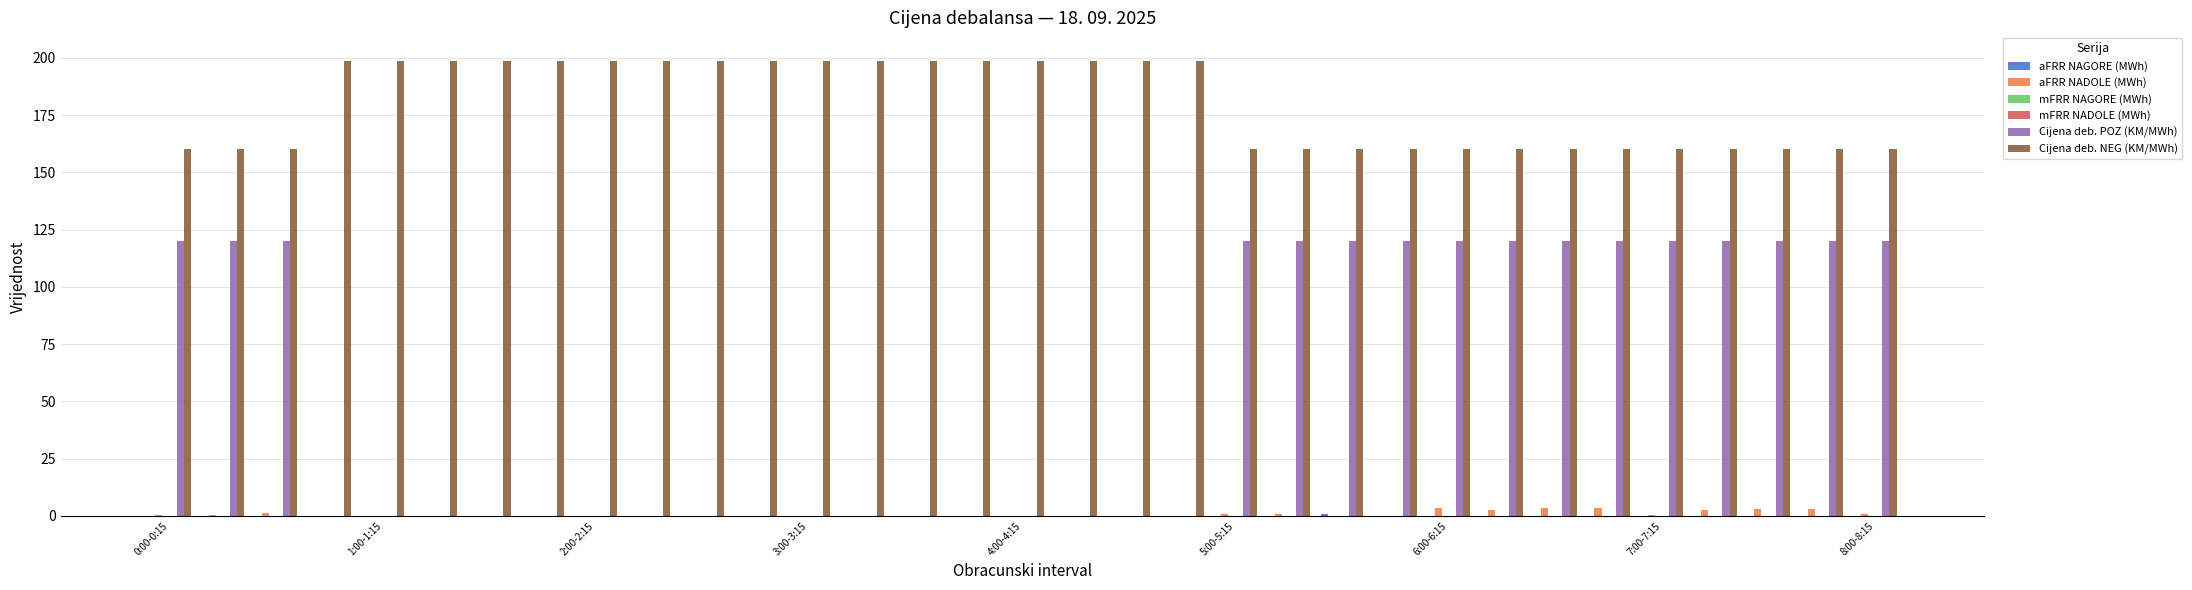

How many data points in aFRR NADOLE (MWh) are above 0?

15